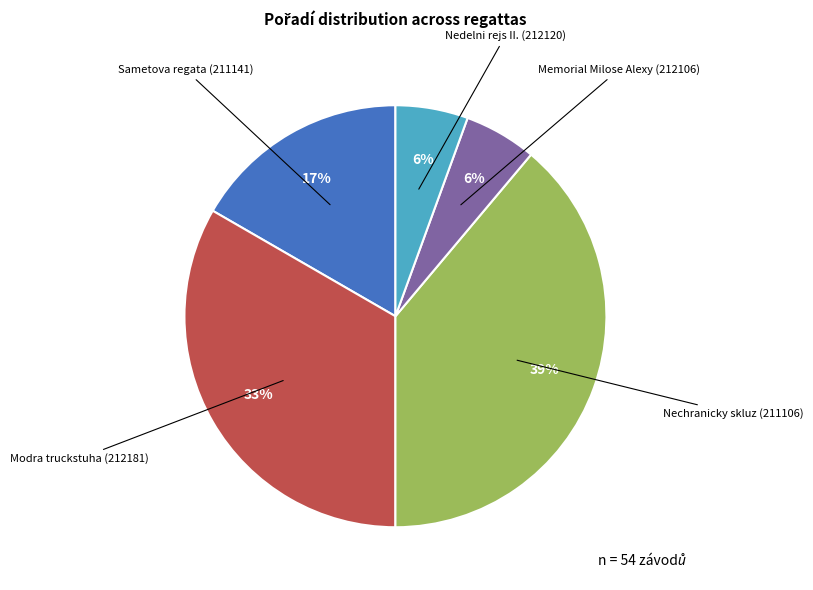

To the nearest percent, what is the difference between the largest and smallest slice percentages?

33%